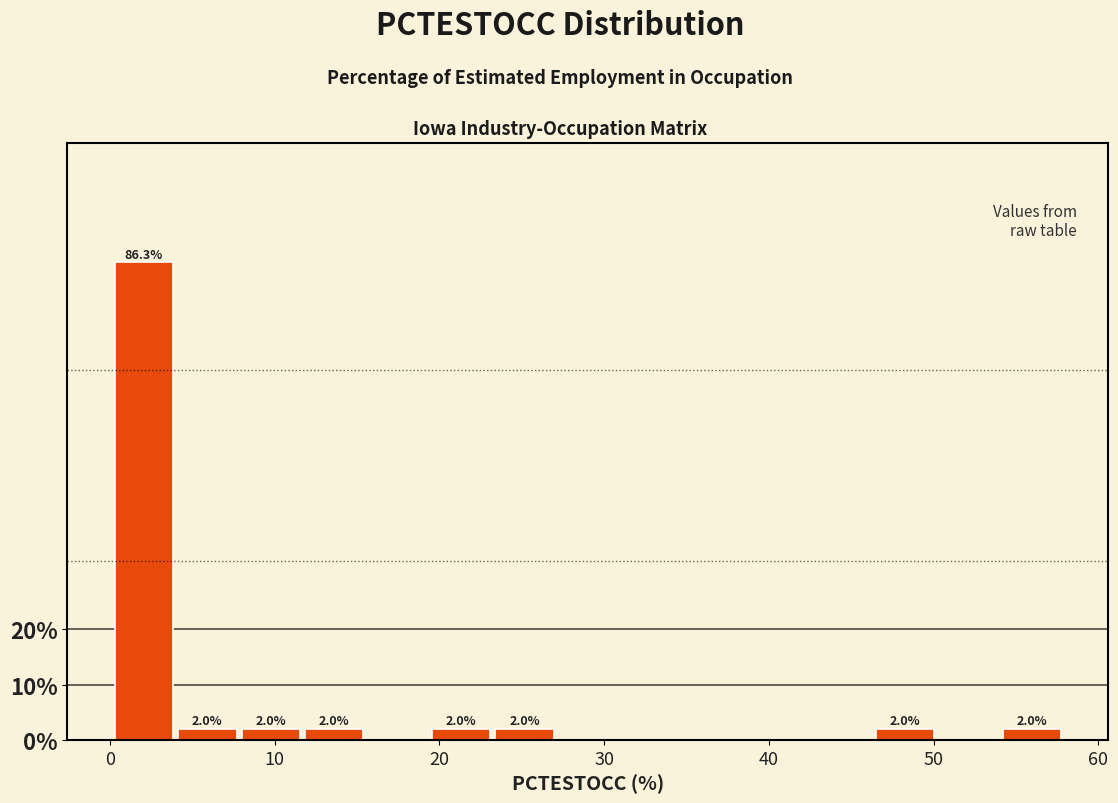

Read against the x-axis, roughly where is the centre of the tallest bar?

2